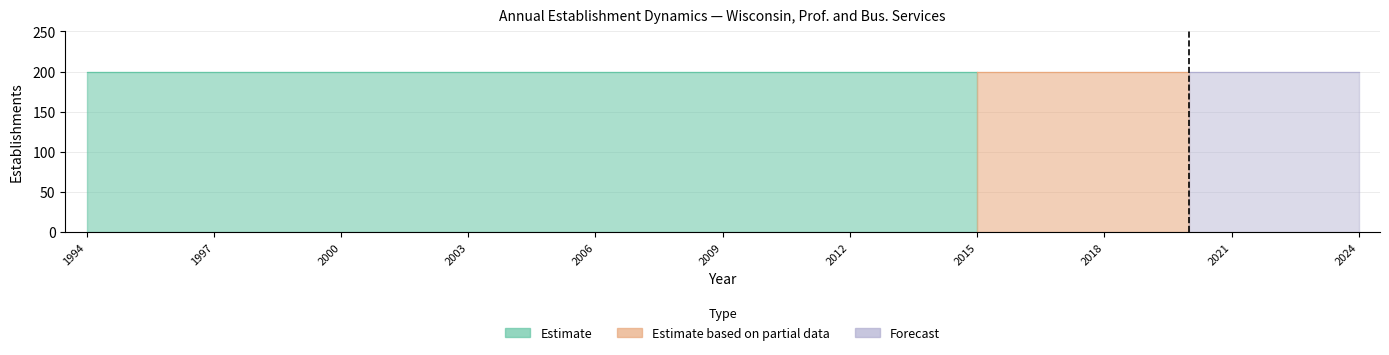

What is the total value across all series at 2019?

200